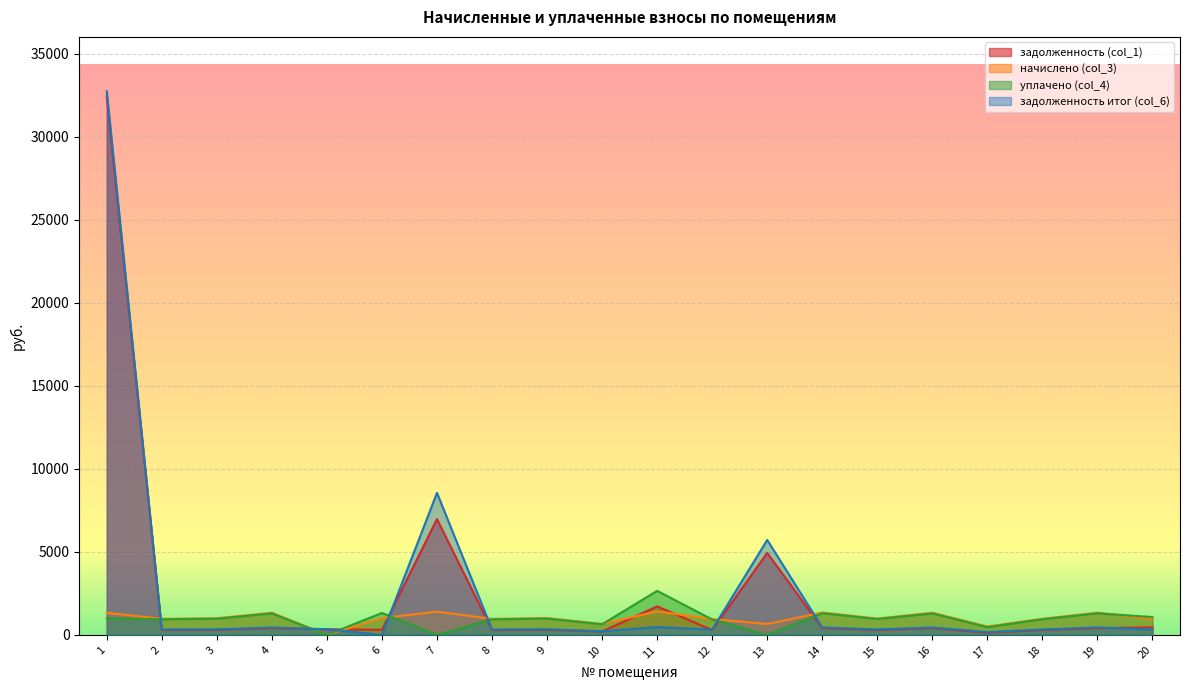

Which series has the widest spread of values?

задолженность итог (col_6)